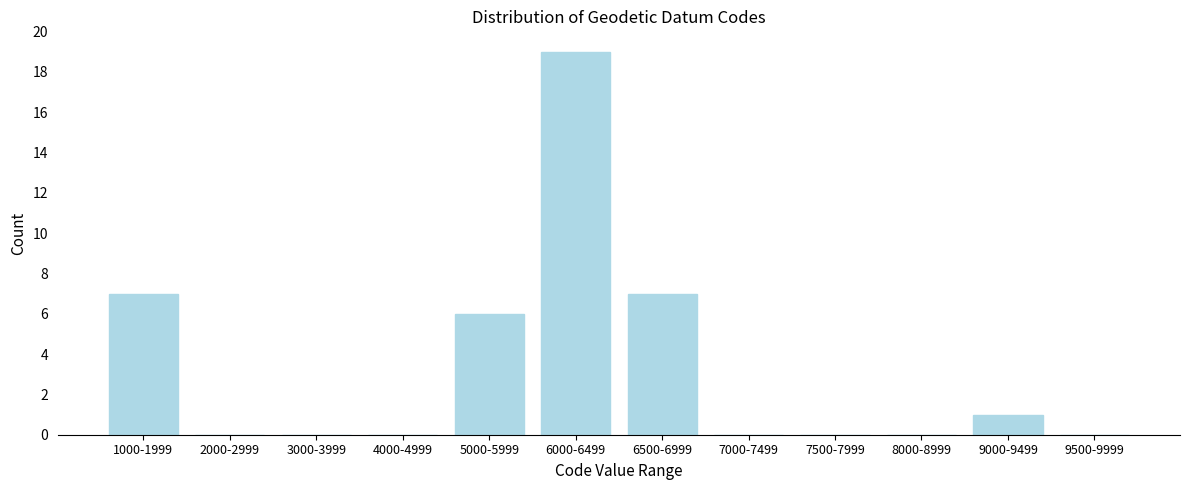

Reading left to right, what are all the values shown in this chart?

1000-1999=7	2000-2999=0	3000-3999=0	4000-4999=0	5000-5999=6	6000-6499=19	6500-6999=7	7000-7499=0	7500-7999=0	8000-8999=0	9000-9499=1	9500-9999=0